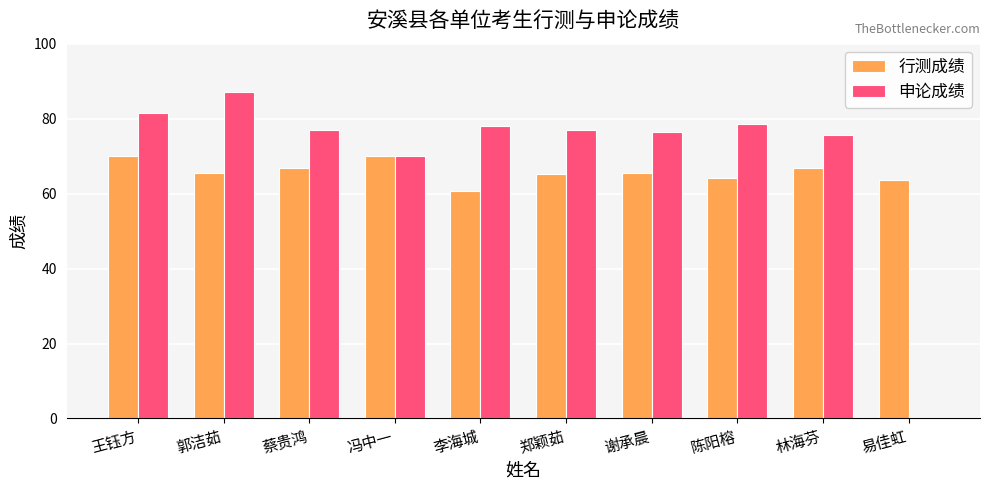

What is the approximate value of 行测成绩 at 王钰方?

69.9